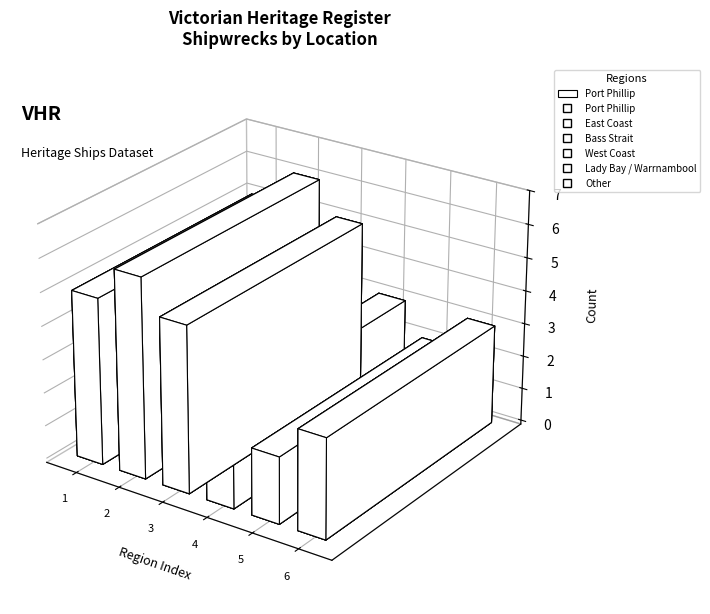

What is the smallest value displayed?

2